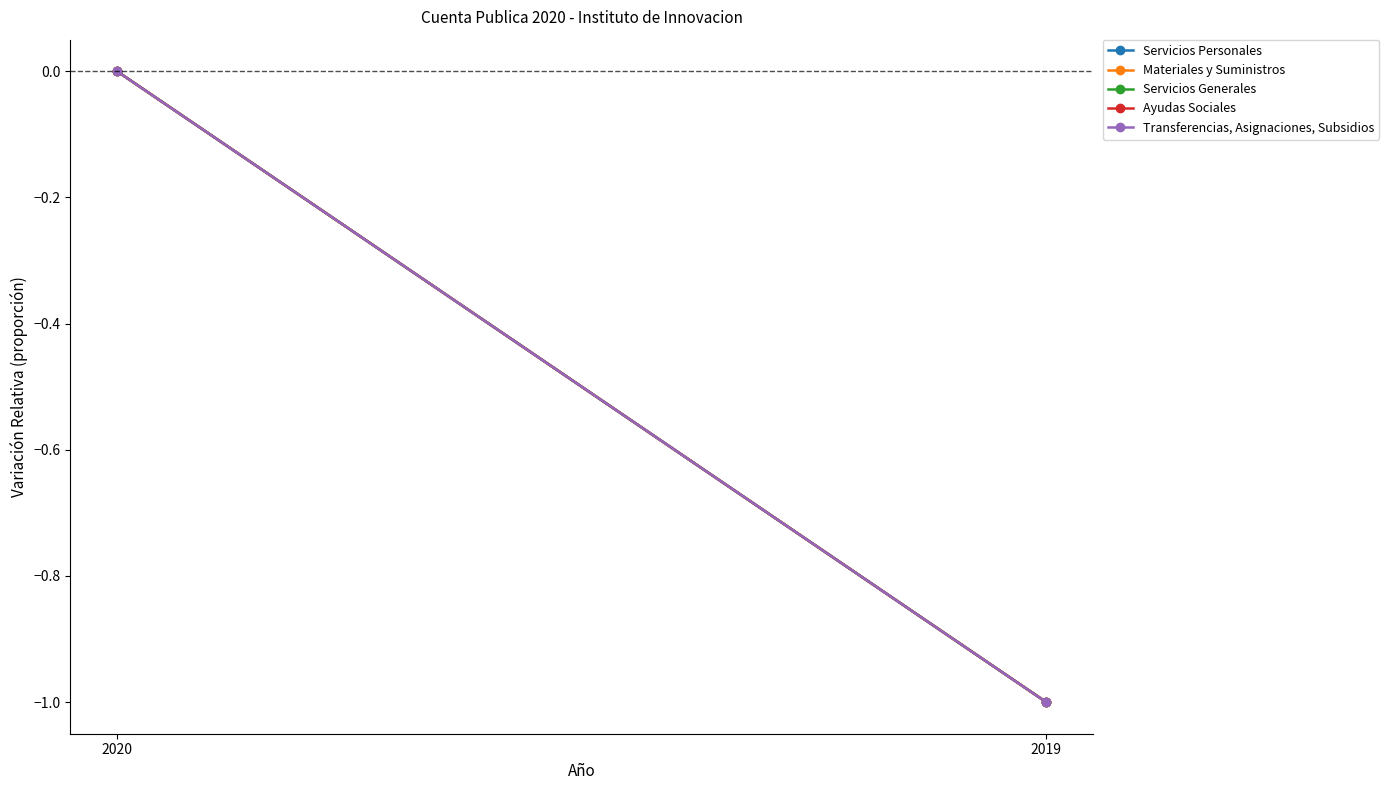

Which series has the widest spread of values?

Servicios Personales